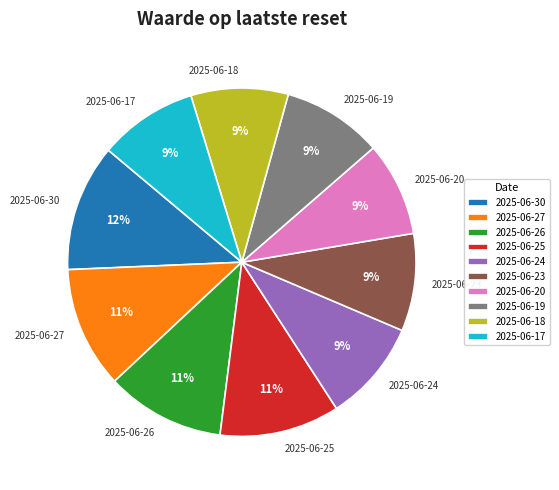

Is the sum of 2025-06-24 and 2025-06-26 greater than half?

No